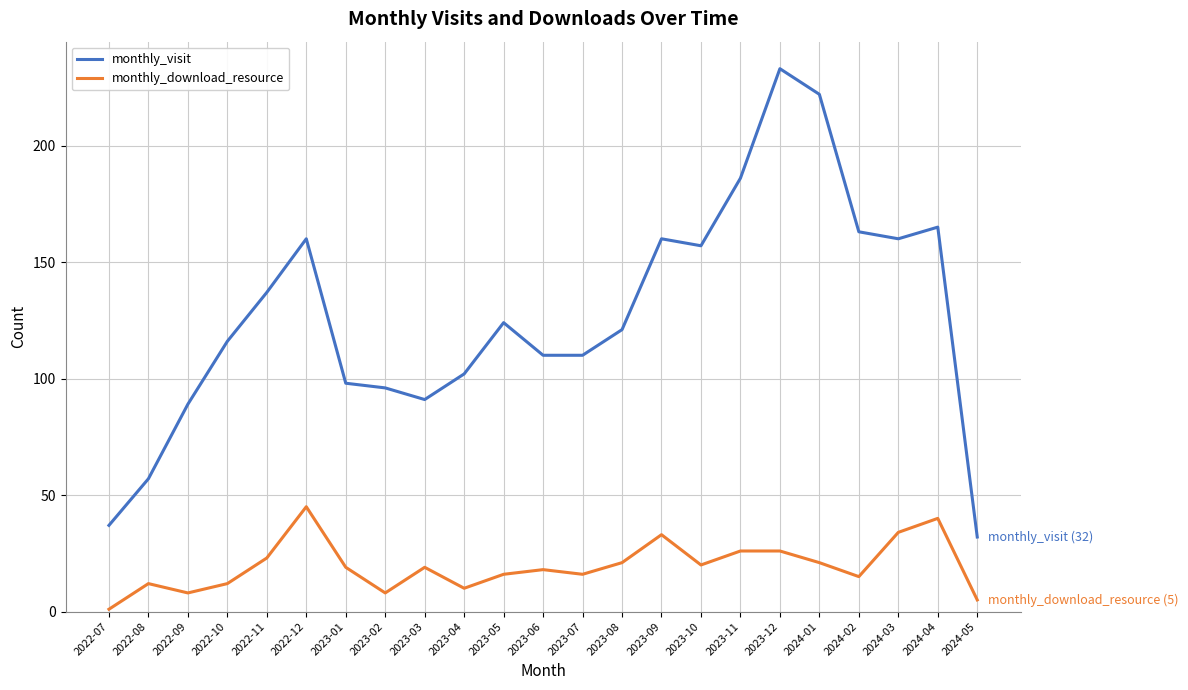

True or false: monthly_download_resource and monthly_visit intersect in this chart.

False